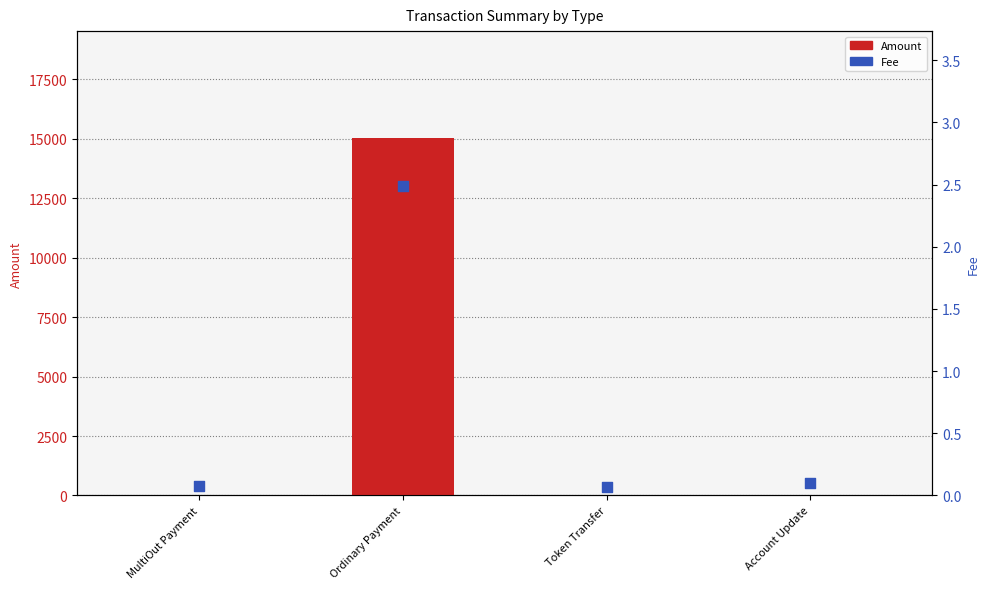

Is the value of Amount at Token Transfer greater than the value of Fee at Account Update?

No